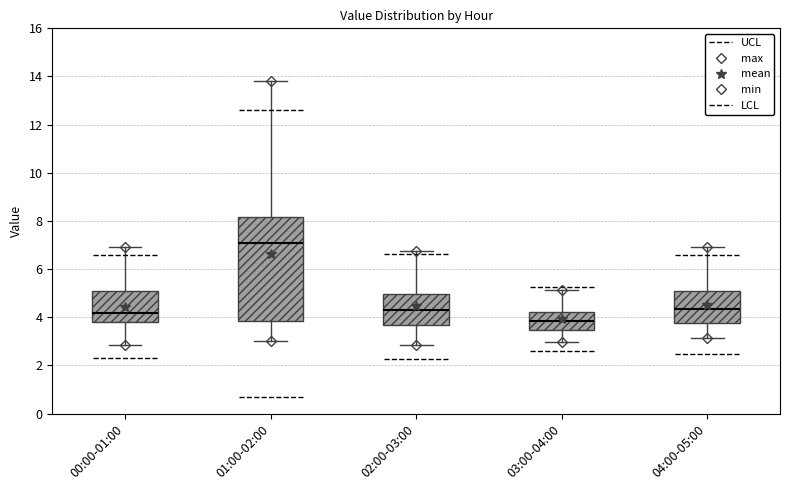

Where does the upper whisker of the box for 01:00-02:00 end on the y-axis? The values are not printed on the chart, so give them approximately, as read against the axis.

13.8